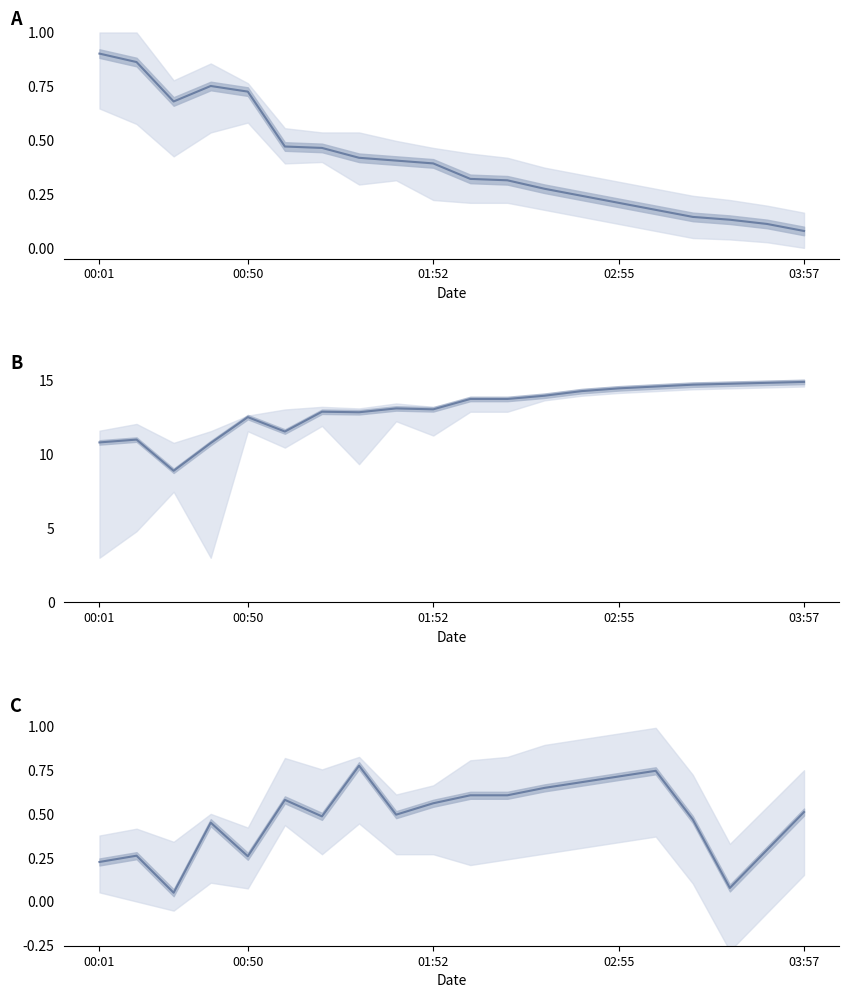

True or false: pressure has more than 1 interior local peaks.

True